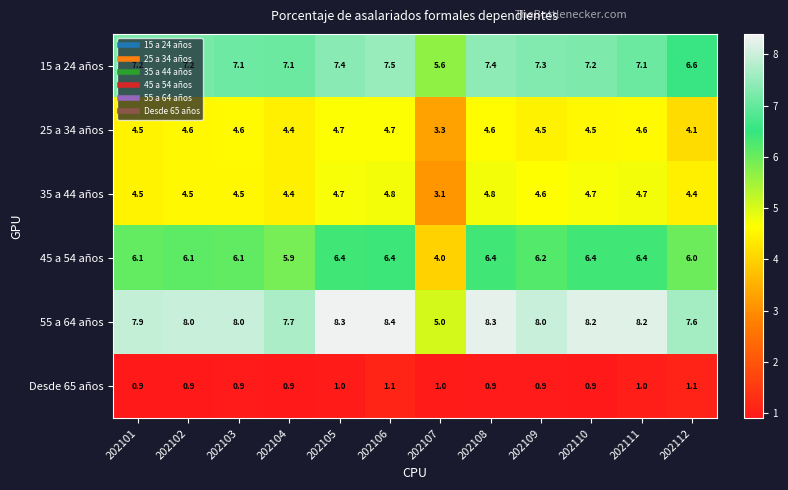

Where is 35 a 44 años nearest to the value 3?

202107